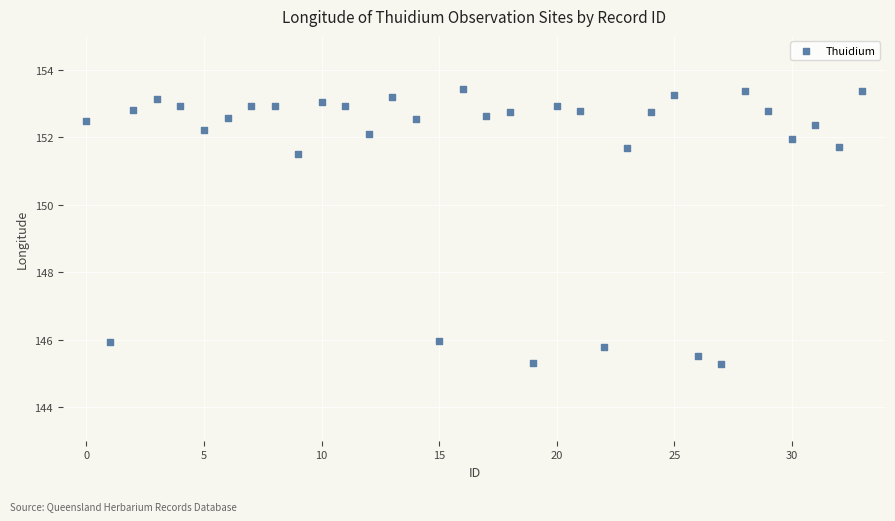

What Y value in the scatter plot is closest to 149?

151.5